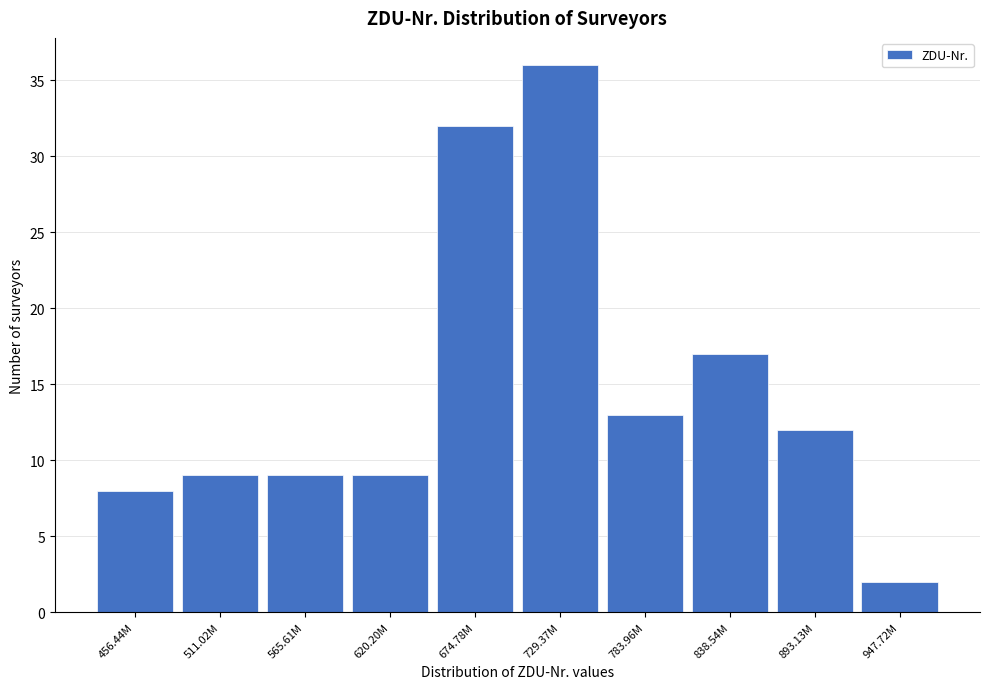

Reading left to right, extract all data points from this chart.

8	9	9	9	32	36	13	17	12	2